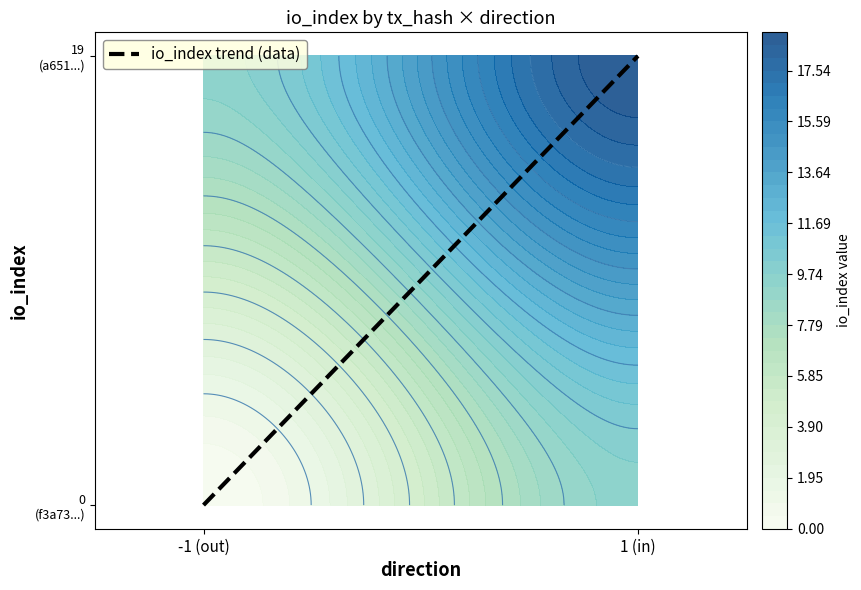

How many positive values are there?

1